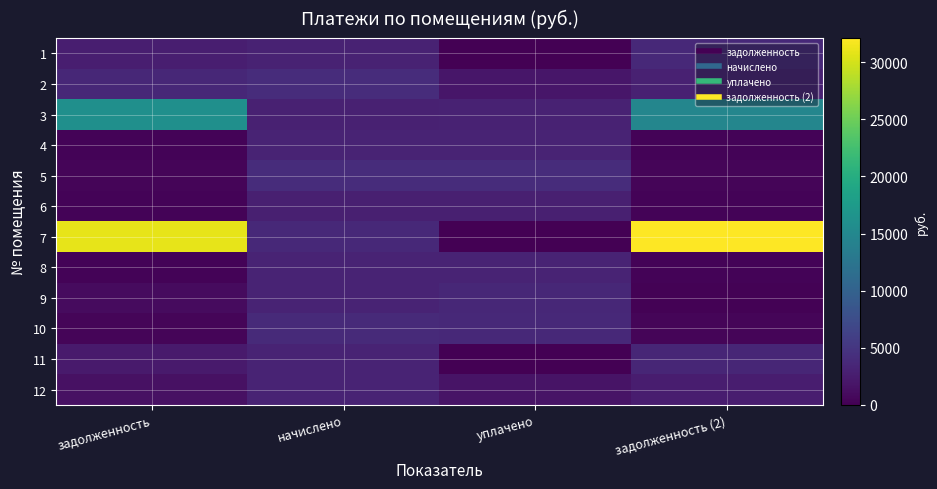

Reading right to left, list all the values displayed in this chart.

1: задолженность (2)=3730.2	уплачено=0.0	начислено=3073.5	задолженность=2705.7
2: задолженность (2)=2991.6	уплачено=2000.0	начислено=4112.8	задолженность=3620.7
3: задолженность (2)=14700.2	уплачено=3017.8	начислено=2904.8	задолженность=16054.7
4: задолженность (2)=354.3	уплачено=3175.3	начислено=3189.0	задолженность=354.3
5: задолженность (2)=452.2	уплачено=4052.8	начислено=4070.2	задолженность=452.2
6: задолженность (2)=315.2	уплачено=2825.1	начислено=2837.2	задолженность=315.2
7: задолженность (2)=32112.0	уплачено=0.0	начислено=3704.2	задолженность=30877.3
8: задолженность (2)=360.4	уплачено=3229.3	начислено=3243.2	задолженность=360.4
9: задолженность (2)=230.8	уплачено=3565.0	начислено=3233.4	задолженность=949.4
10: задолженность (2)=419.5	уплачено=3759.2	начислено=3775.3	задолженность=419.5
11: задолженность (2)=3459.7	уплачено=0.0	начислено=3242.3	задолженность=2379.0
12: задолженность (2)=2511.4	уплачено=1752.4	начислено=3228.9	задолженность=1435.1